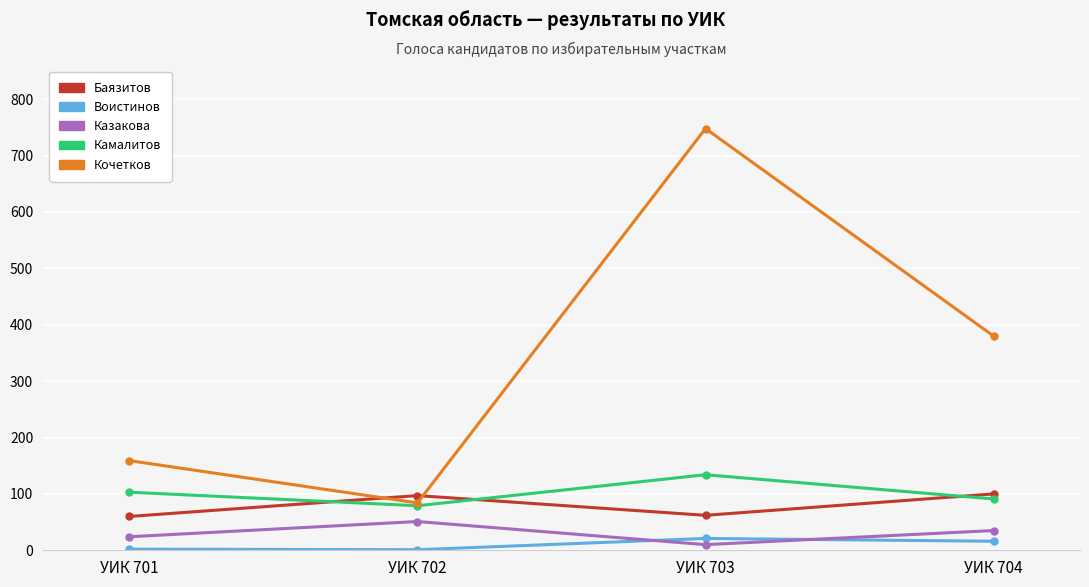

What is the sum of the Камалитов values at УИК 703 and УИК 704?

225